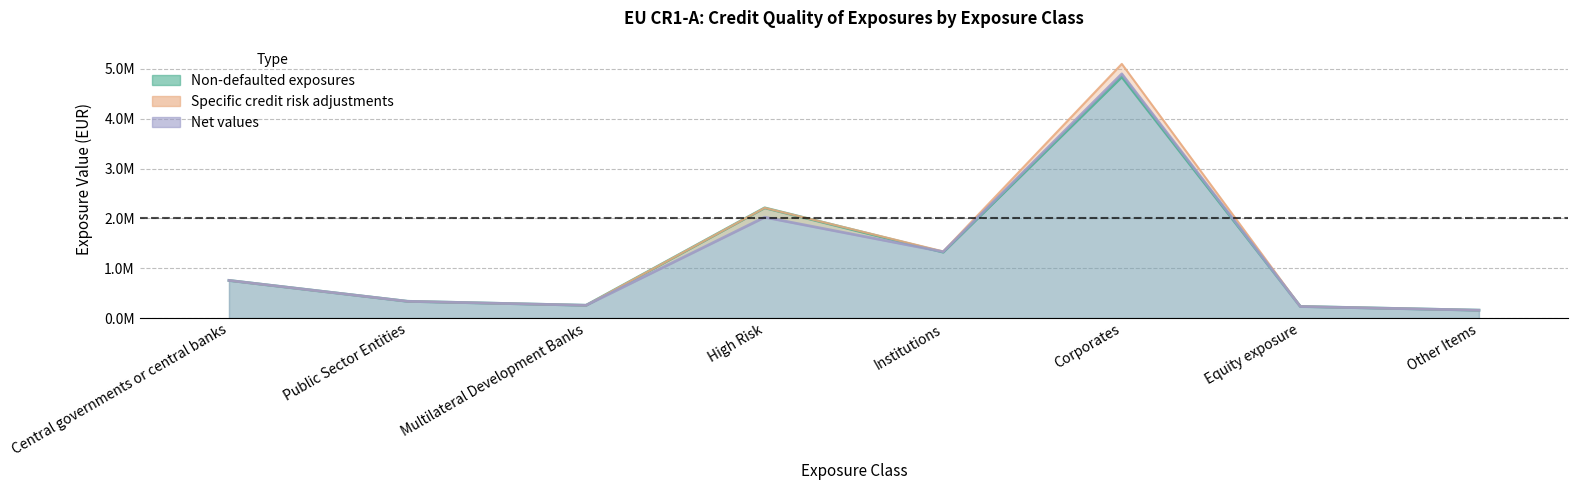

Which series changed the most between Central governments or central banks and Public Sector Entities?

Non-defaulted exposures